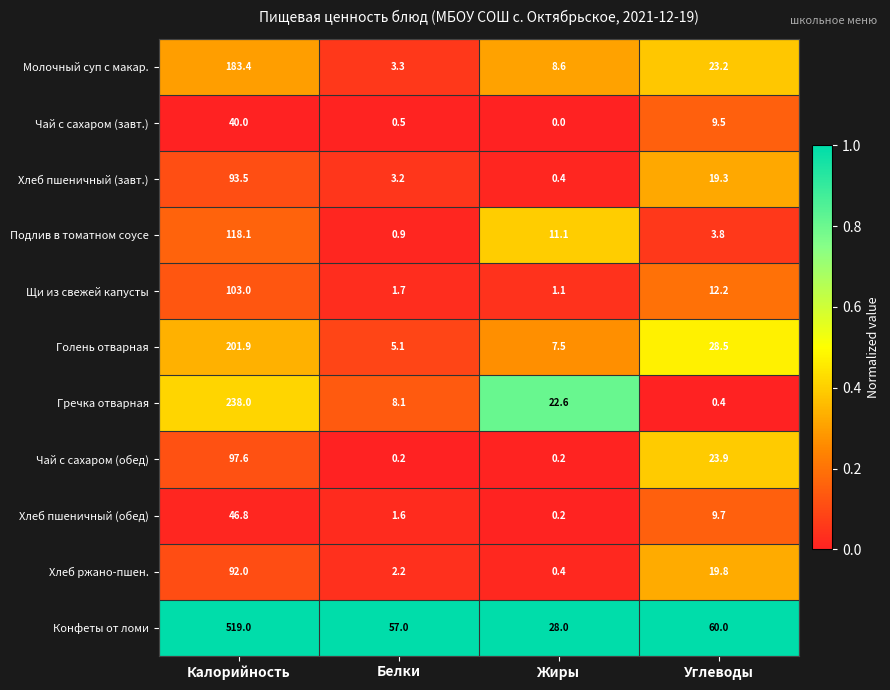

Which series has the widest spread of values?

Конфеты от ломи